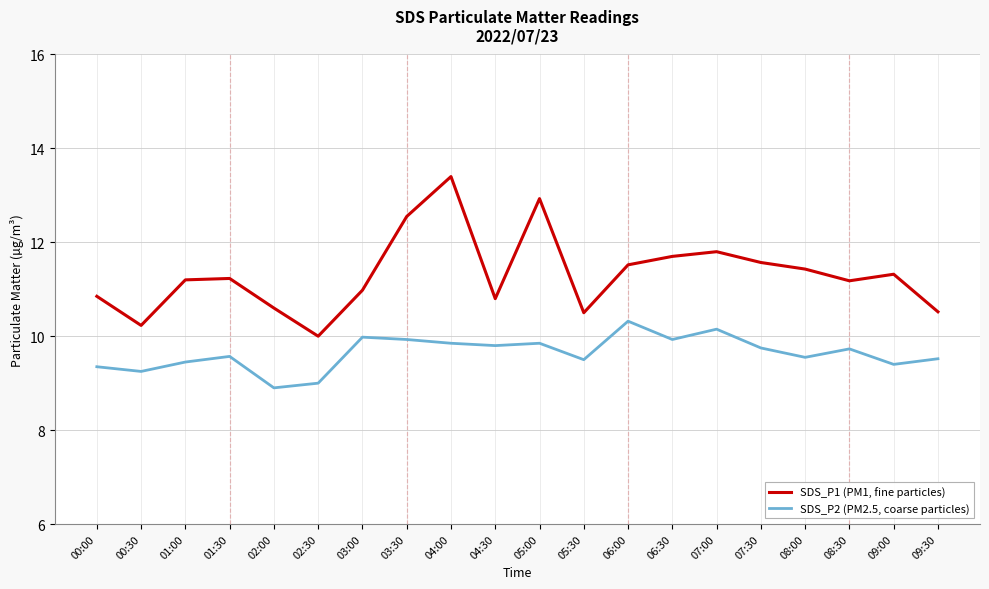

At 01:00, list the series in order from largest to smallest.

SDS_P1 (PM1, fine particles), SDS_P2 (PM2.5, coarse particles)